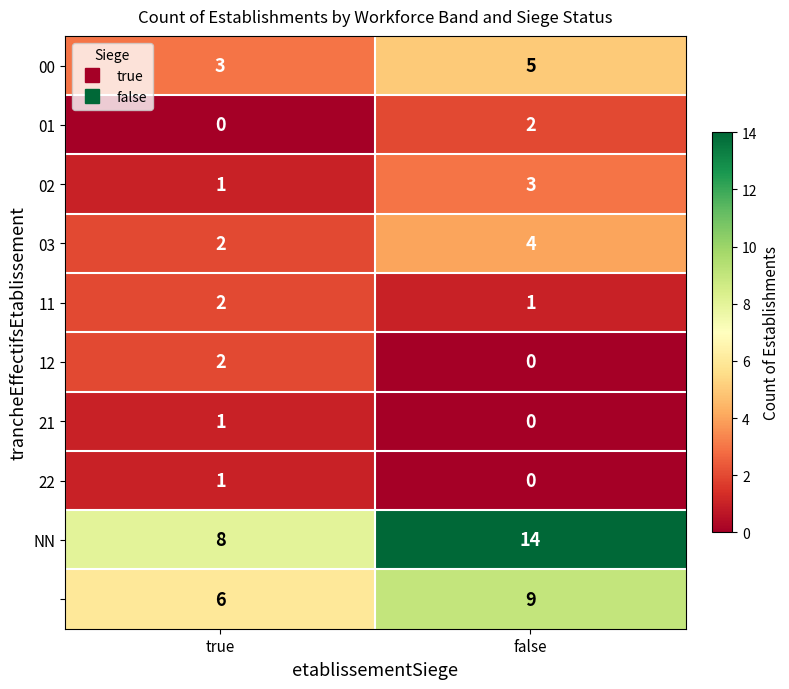

At which category is the sum across all series the highest?

false